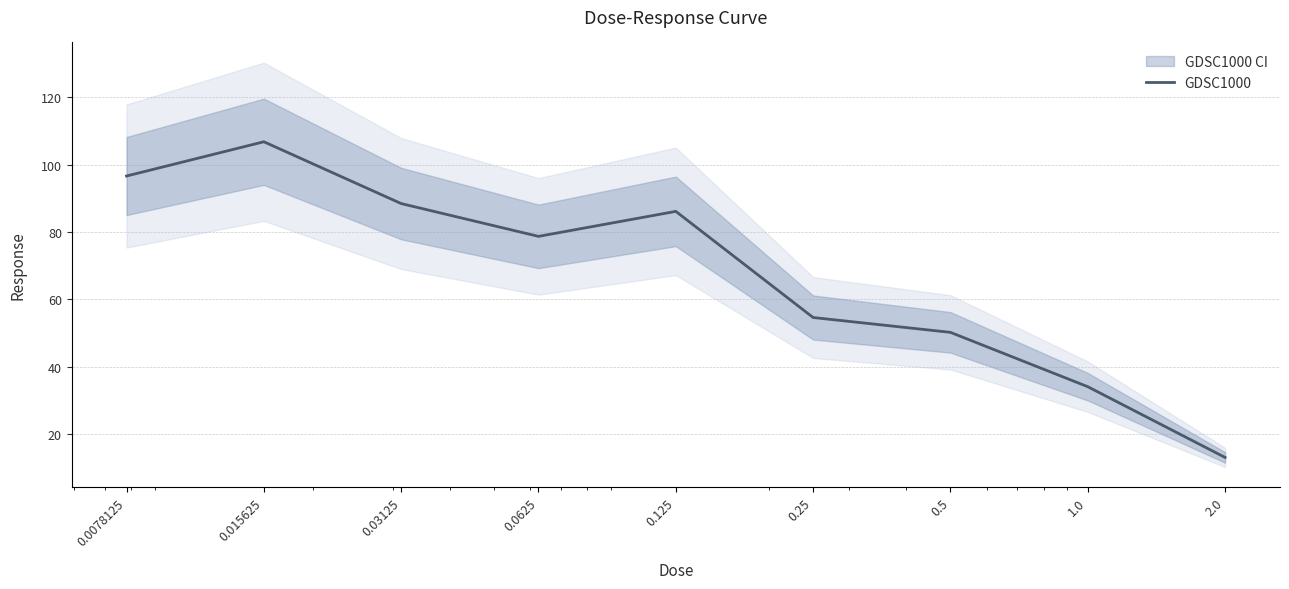

Approximately how many times larger is the value at 0.25 compared to 0.0078125?

0.6